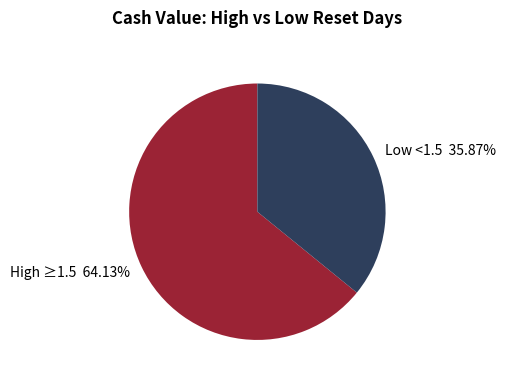

Combined, do High ≥1.5 64.13% and Low <1.5 35.87% account for over 50%?

Yes